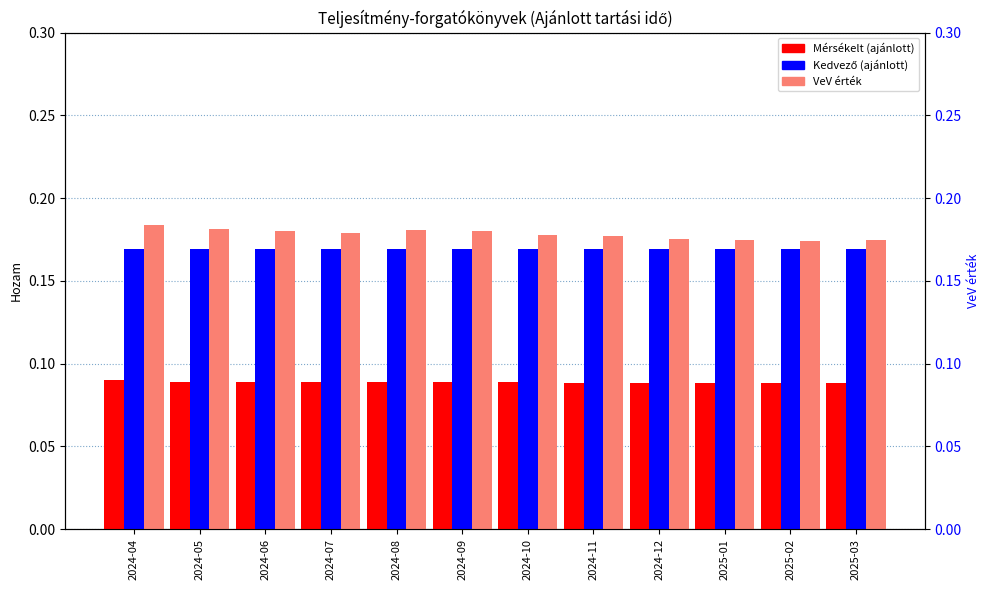

Reading left to right, transcribe all the data shown in this chart.

Mérsékelt (ajánlott): 0.1	0.1	0.1	0.1	0.1	0.1	0.1	0.1	0.1	0.1	0.1	0.1
Kedvező (ajánlott): 0.2	0.2	0.2	0.2	0.2	0.2	0.2	0.2	0.2	0.2	0.2	0.2
VeV érték: 0.2	0.2	0.2	0.2	0.2	0.2	0.2	0.2	0.2	0.2	0.2	0.2